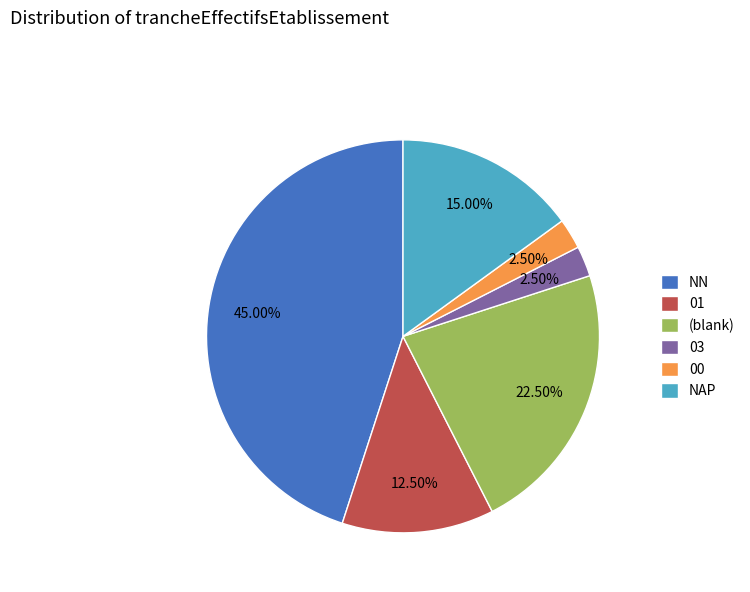

Is the sum of NAP and 00 greater than half?

No